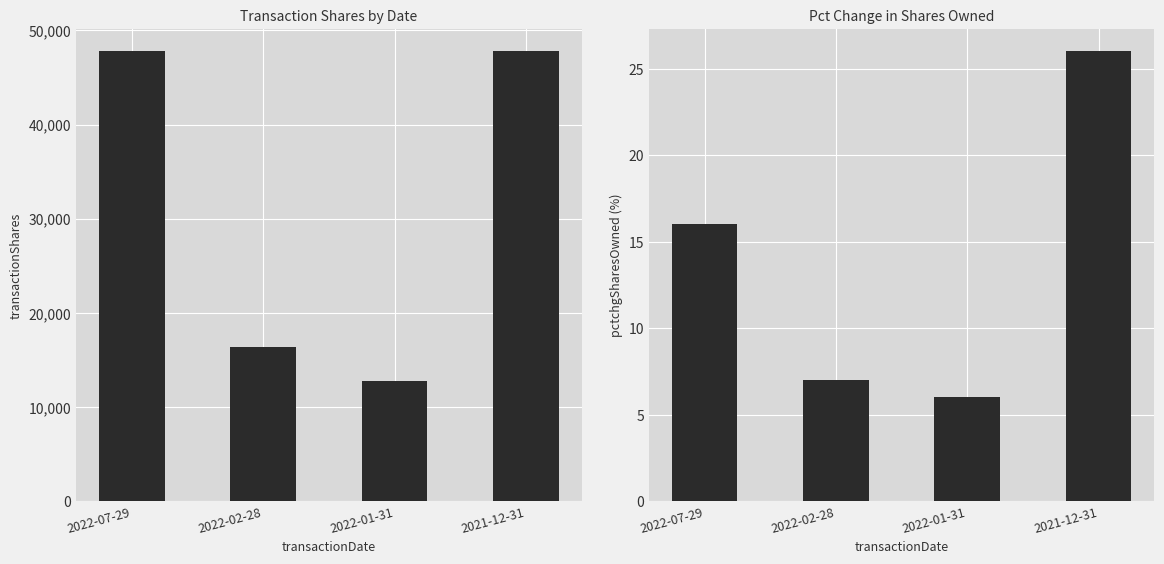

Rank the series at 2022-02-28 from highest to lowest value.

transactionShares, pctchgSharesOwned